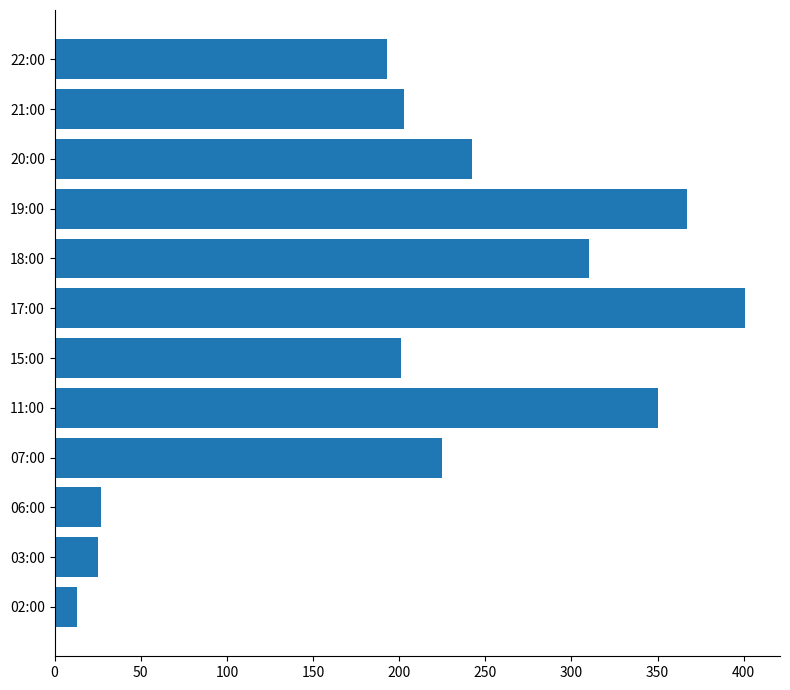

What is the difference between the maximum and second lowest values?

376